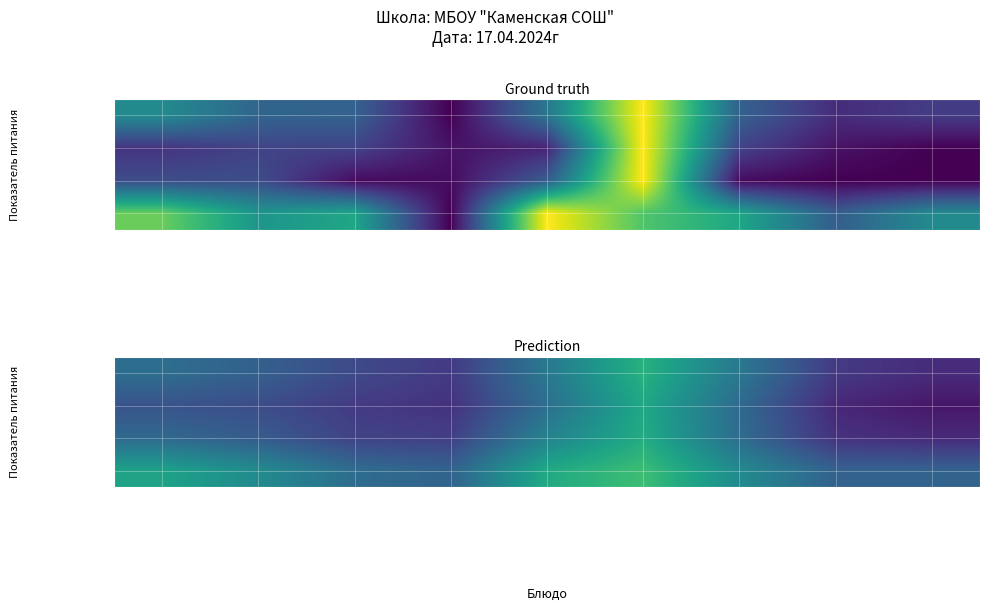

Count the Жиры values in the range 0 to 1.

9